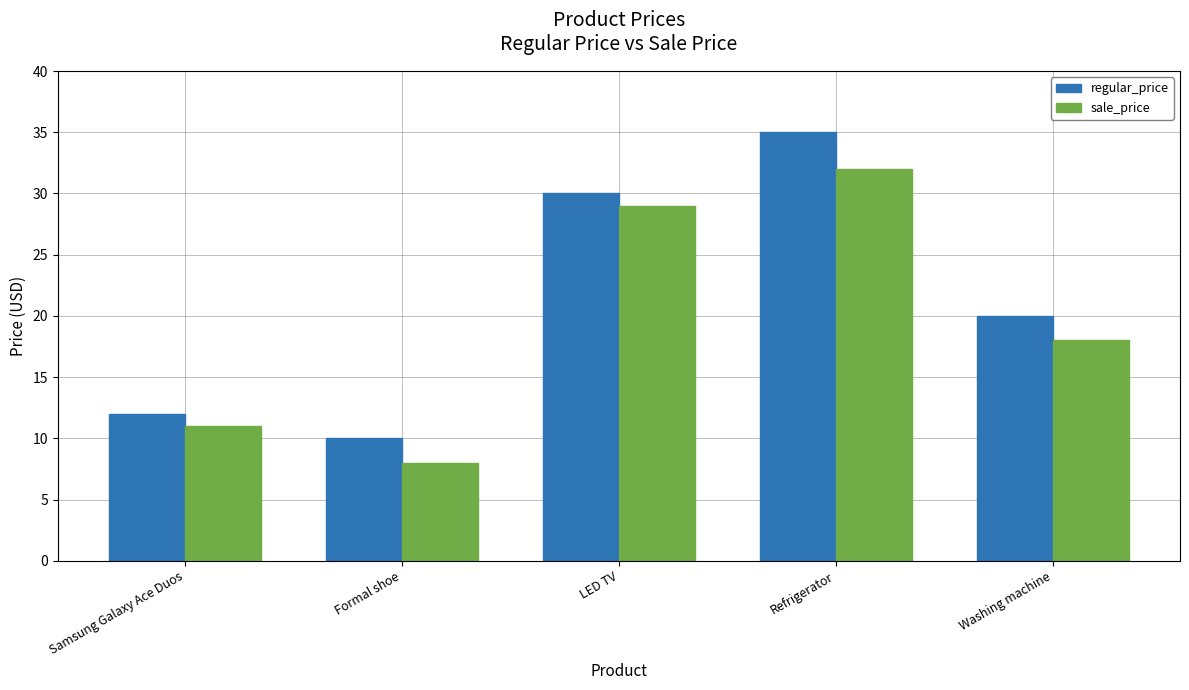

Is the value of sale_price at Refrigerator greater than the value of regular_price at LED TV?

Yes